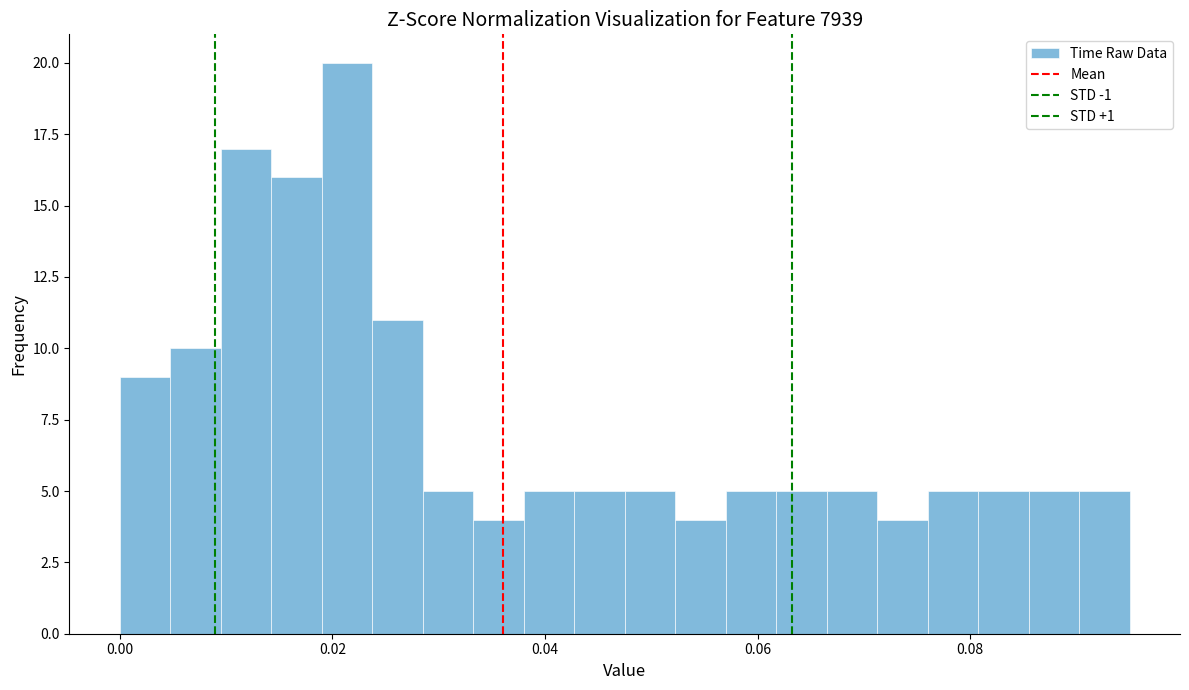

Around what value on the x-axis is the tallest bar? Give the approximate position of its centre, as read against the axis.

0.022